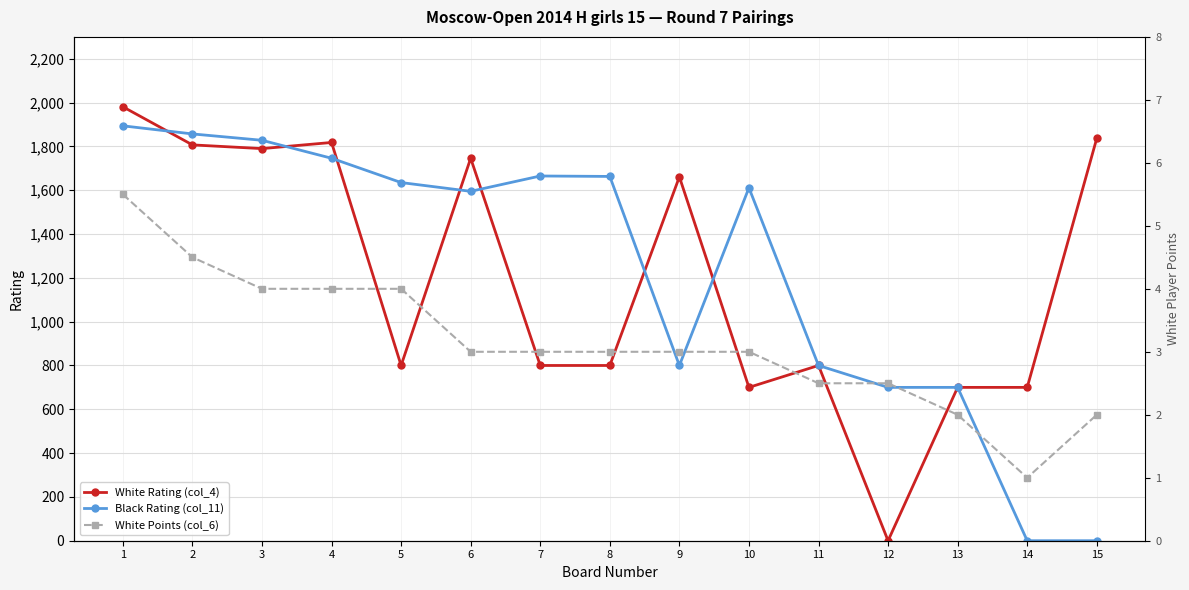

The value of White Points (col_6) at 3 is 4.0. True or false?

True